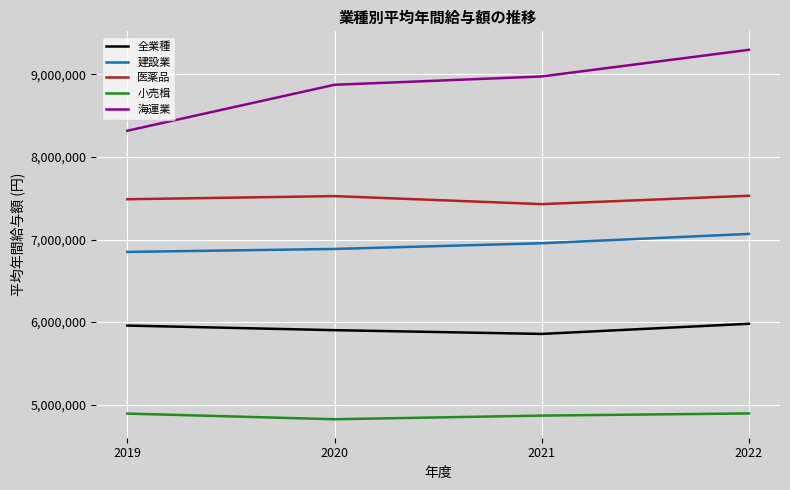

True or false: 小売楫 and 建設業 intersect in this chart.

False